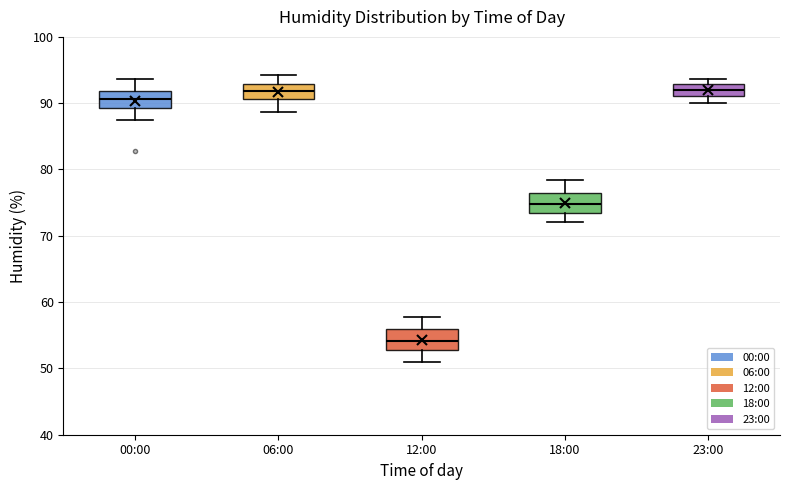

Reading left to right, transcribe this box plot: for each box, give where its median line is, the range the box spans, and where its two whiskers end, as read against the y-axis. The values are not printed on the chart, so give them approximately, as read against the axis.

00:00: median 91, box 89 to 92, whiskers 87 to 94
06:00: median 92, box 91 to 93, whiskers 89 to 94
12:00: median 54, box 53 to 56, whiskers 51 to 58
18:00: median 75, box 73 to 77, whiskers 72 to 78
23:00: median 92, box 91 to 93, whiskers 90 to 94